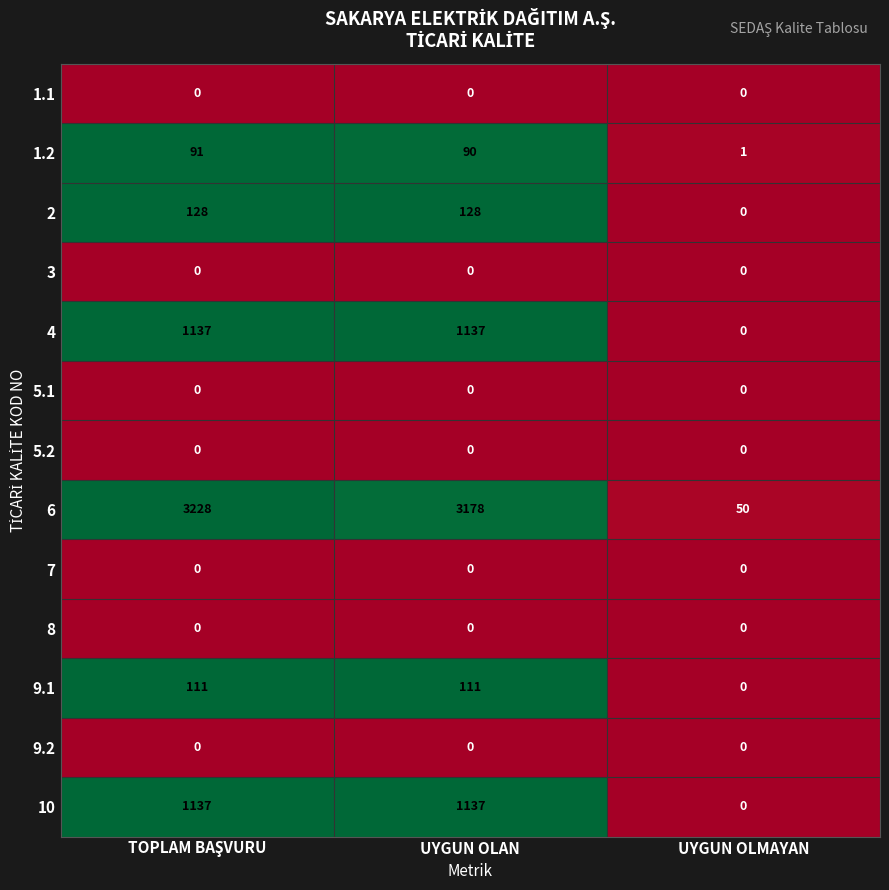

Which series has the largest range (max minus min)?

6